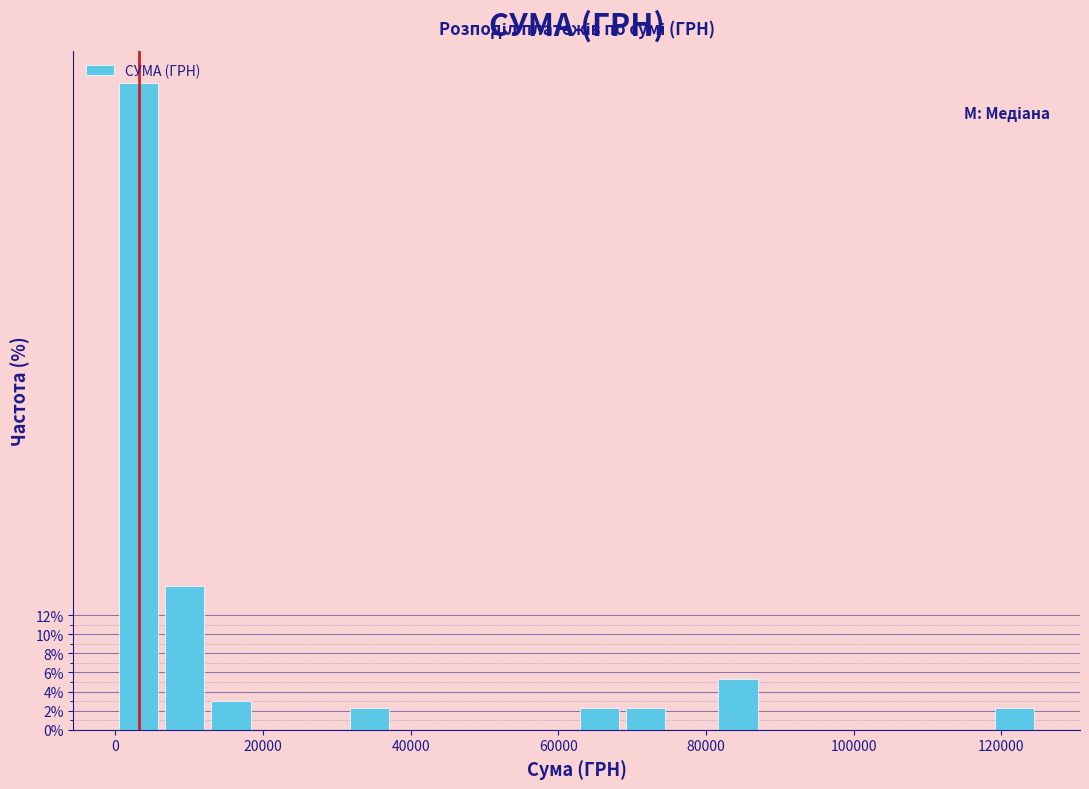

Read against the x-axis, roughly where is the centre of the tallest bar?

4000